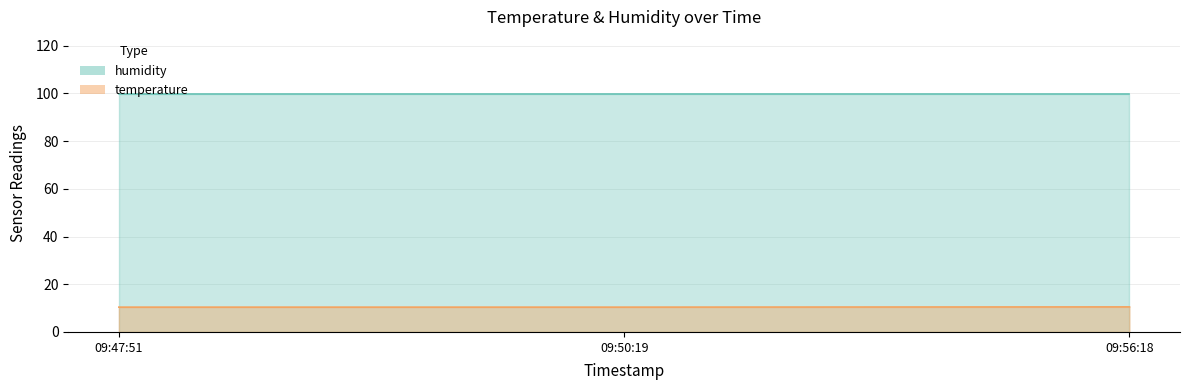

What position from the left is 09:56:18?

3